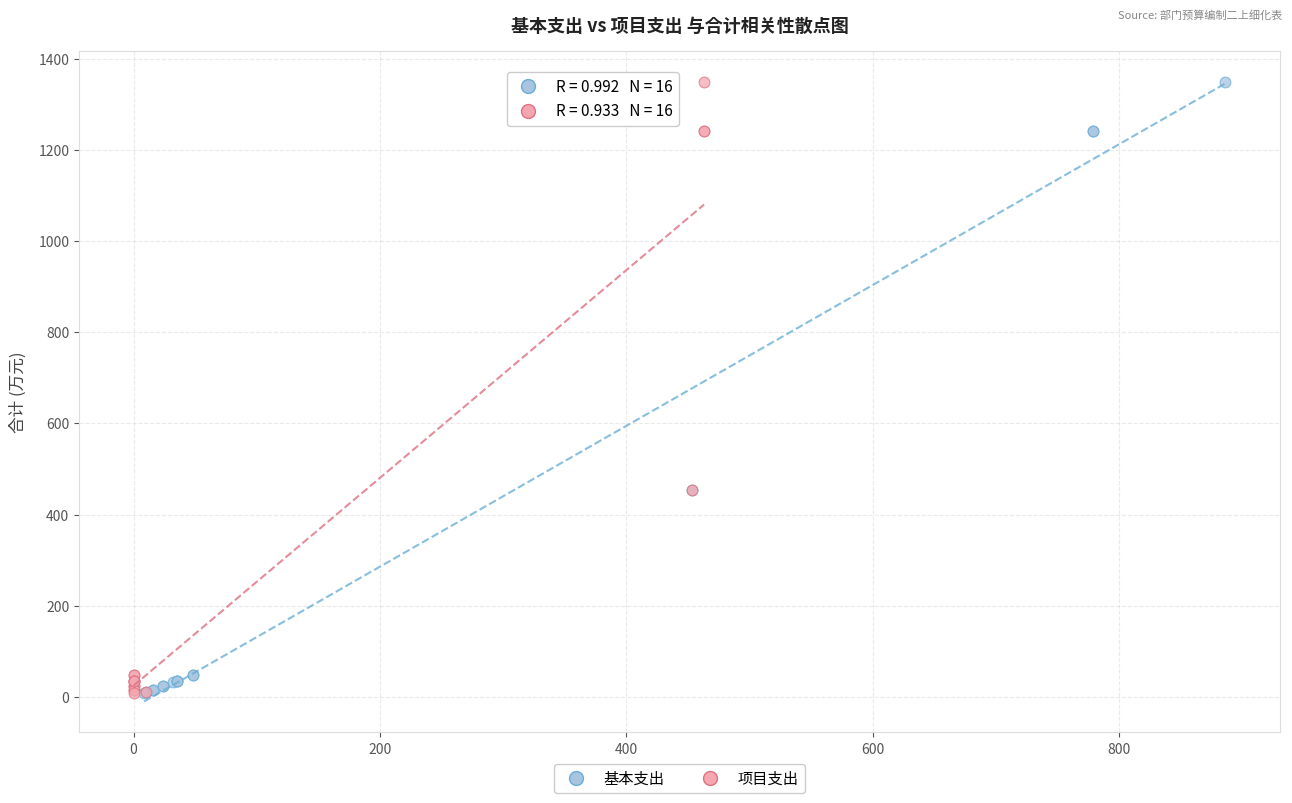

What are all the series names shown in the legend?

基本支出, 项目支出